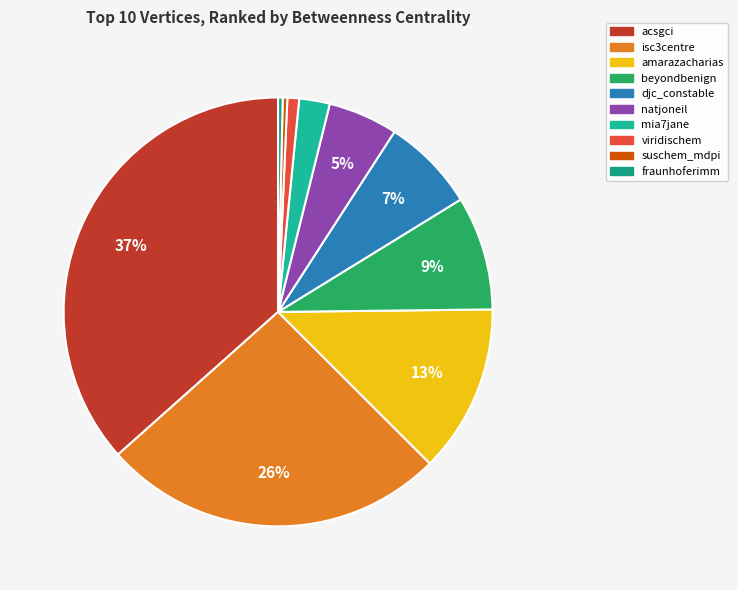

To the nearest percent, what is the difference between the largest and smallest slice percentages?

36%